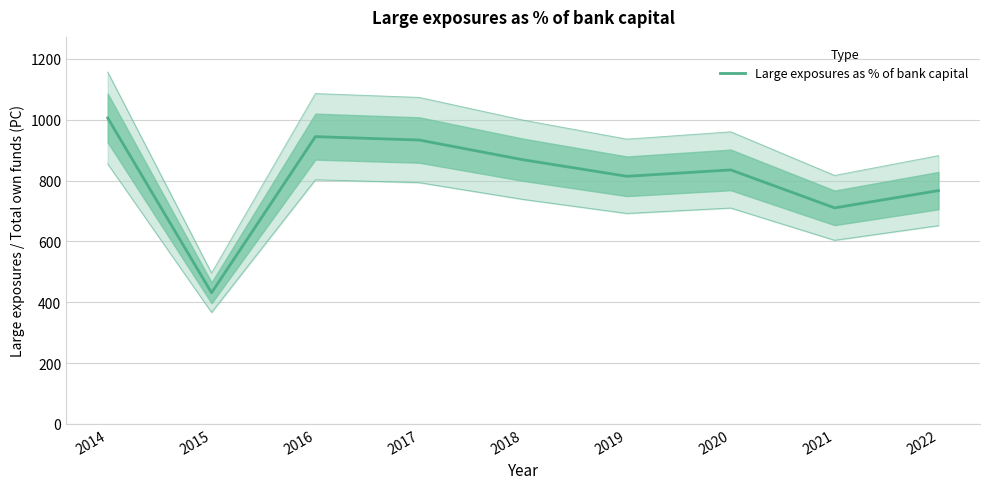

Which has a higher value, 2022 or 2016?

2016